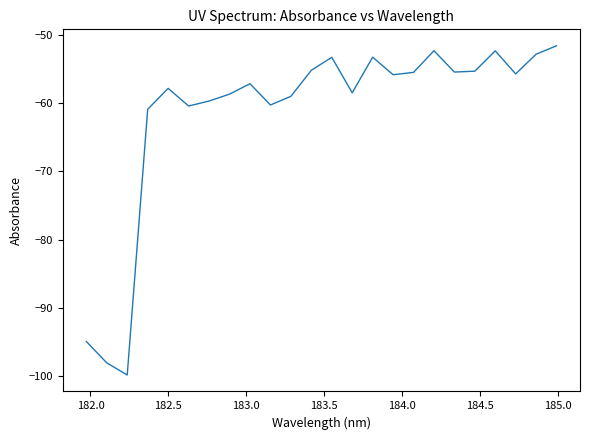

What is the minimum value shown in the chart?

-99.8